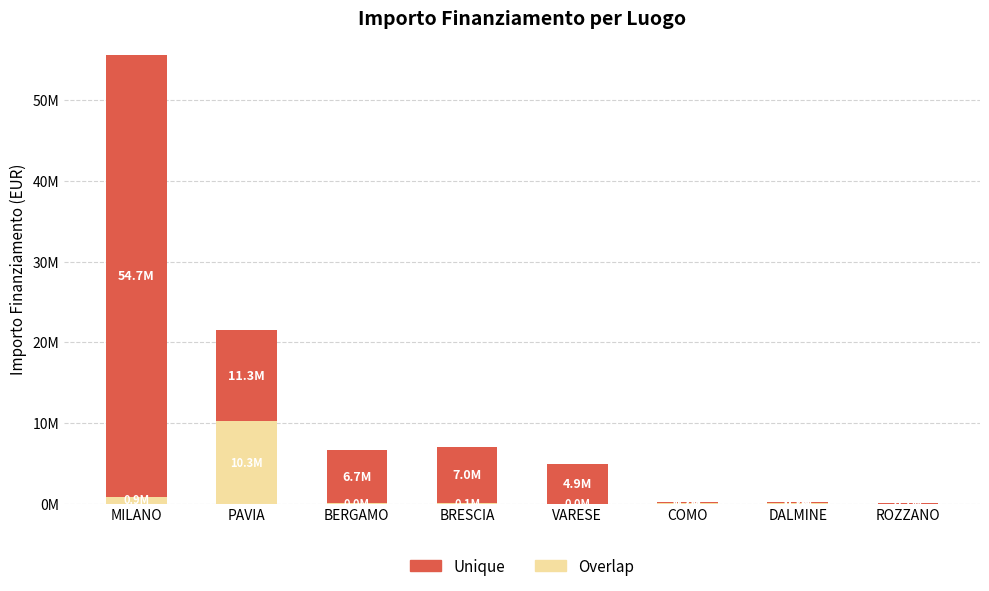

Is it true that Overlap equals 39519.3 at BRESCIA?

False